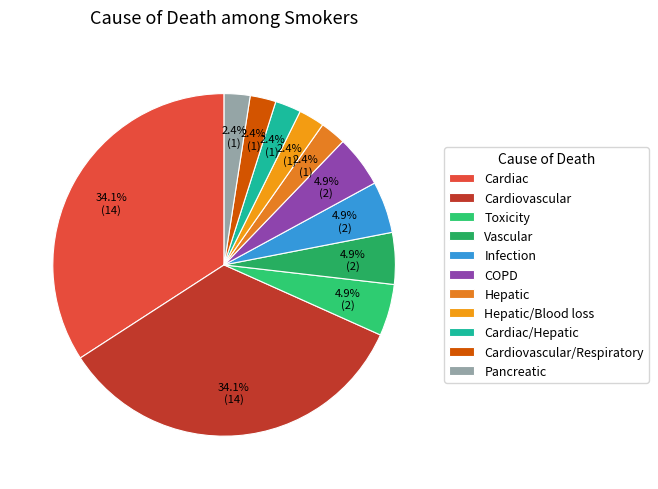

Is there any slice that represents more than half of the pie?

No